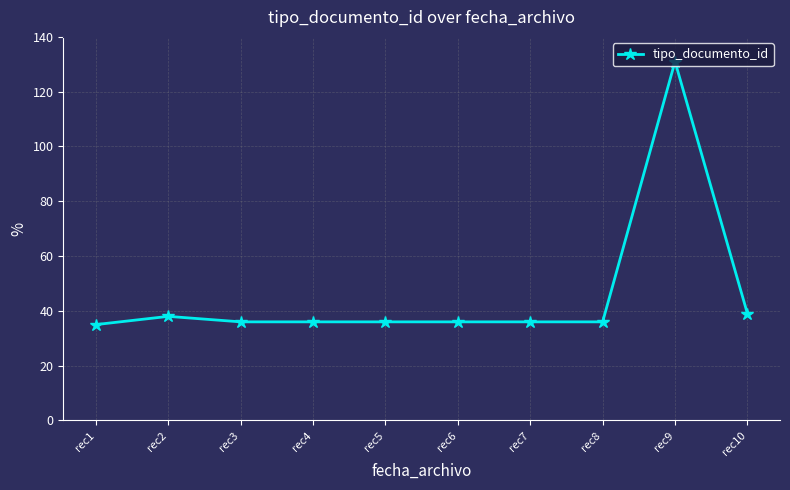

What is the change in value from rec6 to rec10?

+3